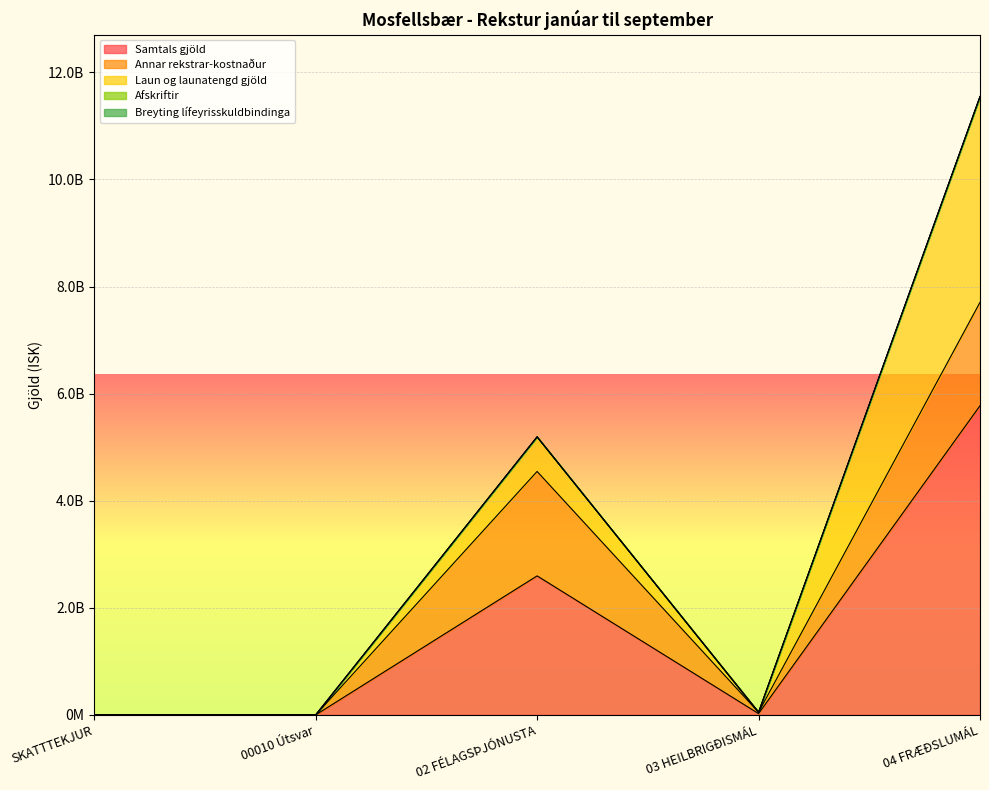

True or false: Samtals gjöld and Annar rekstrar-kostnaður intersect in this chart.

False